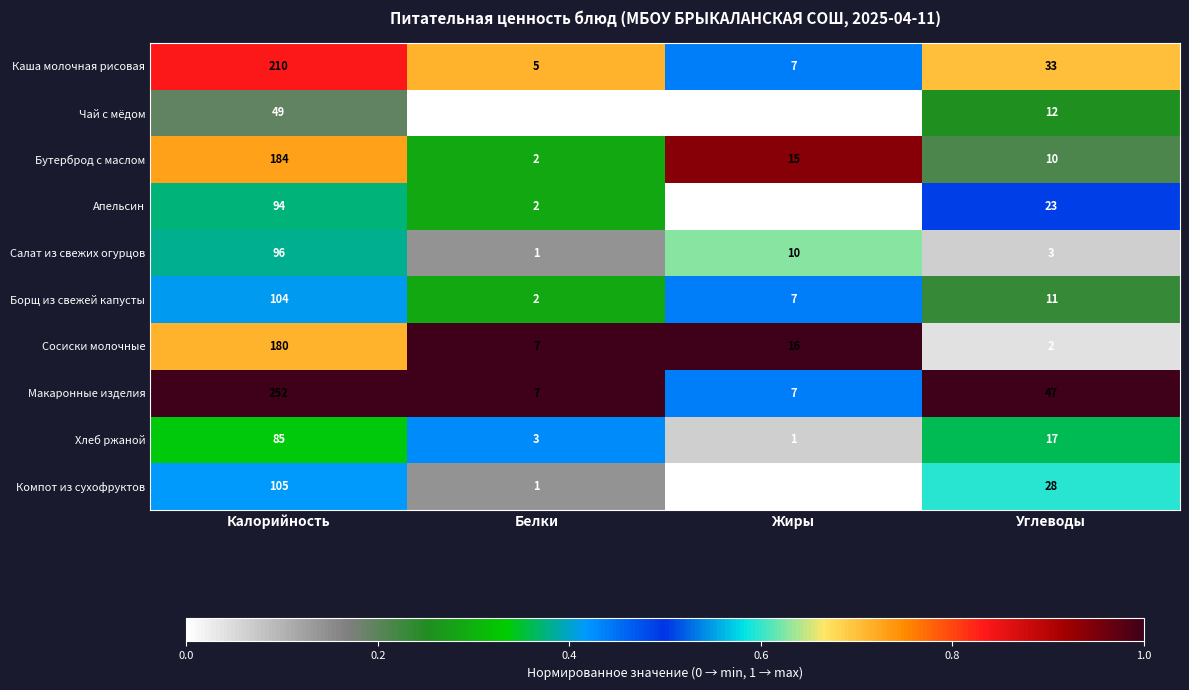

Rank the series at Калорийность from lowest to highest value.

Чай с мёдом, Хлеб ржаной, Апельсин, Салат из свежих огурцов, Борщ из свежей капусты, Компот из сухофруктов, Сосиски молочные, Бутерброд с маслом, Каша молочная рисовая, Макаронные изделия